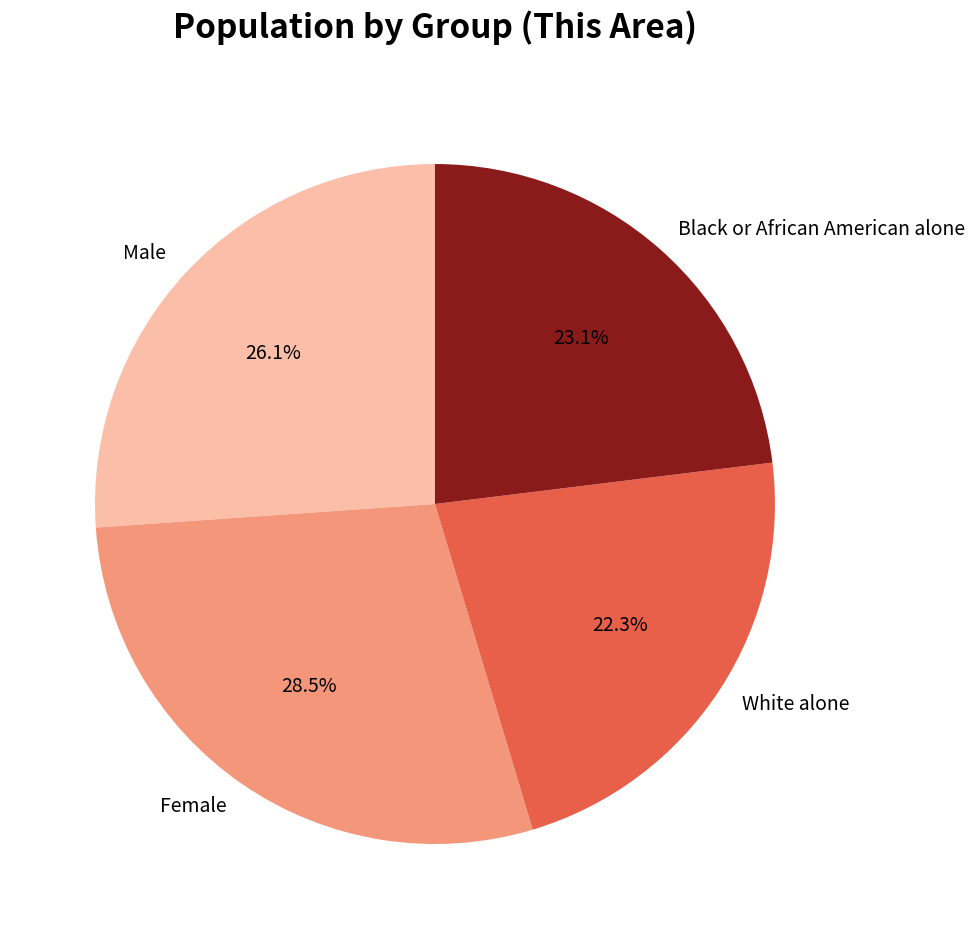

How many slices are in this pie chart?

4